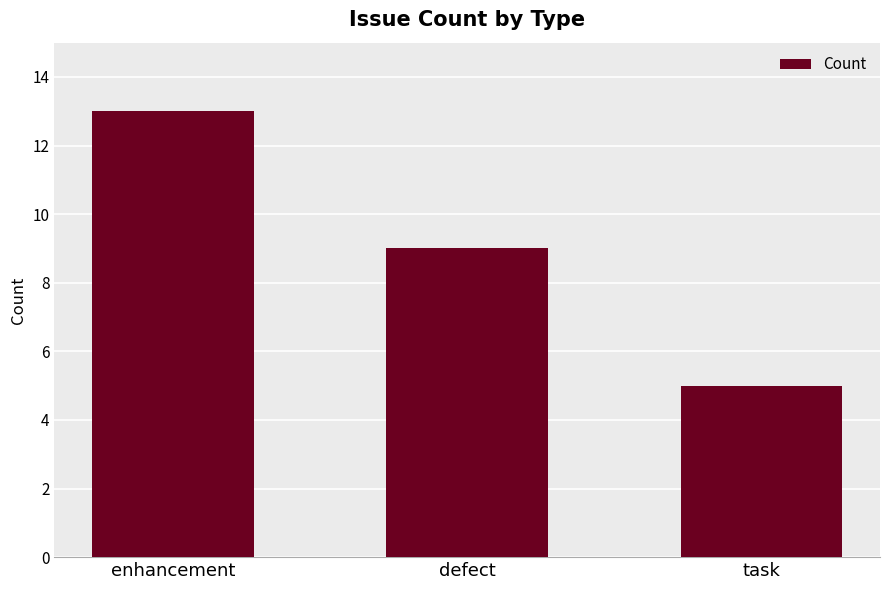

Between task and enhancement, which is larger?

enhancement